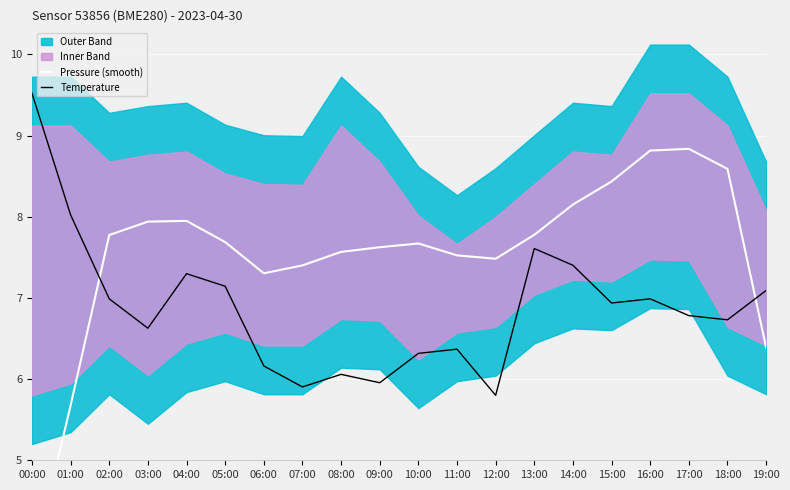

Where does the Temperature series first go above 6?

00:00